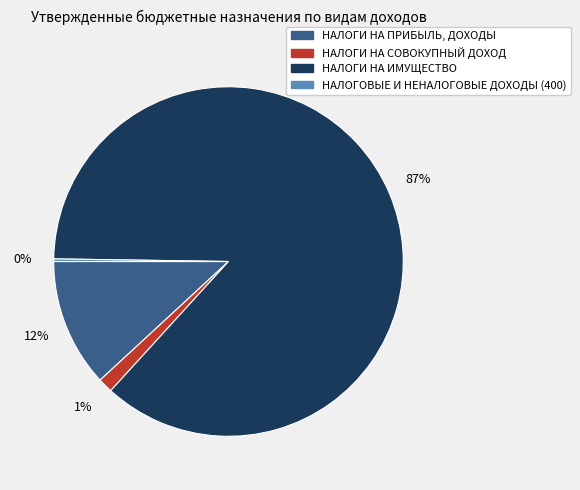

The НАЛОГИ НА ПРИБЫЛЬ, ДОХОДЫ slice represents 24% of the pie. True or false?

False